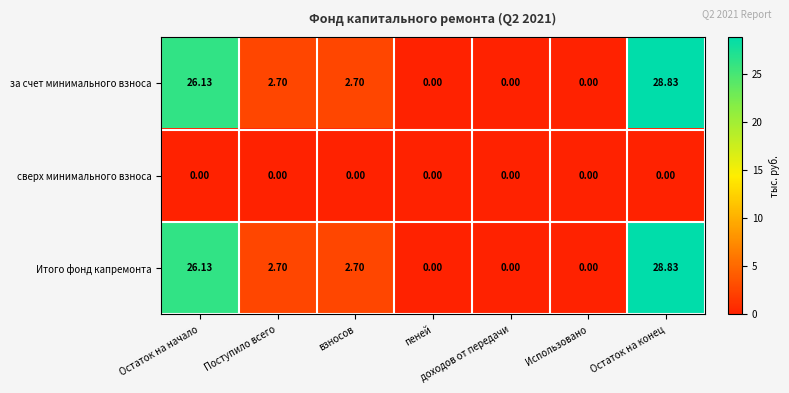

Is the value of сверх минимального взноса at доходов от передачи greater than the value of Итого фонд капремонта at Поступило всего?

No